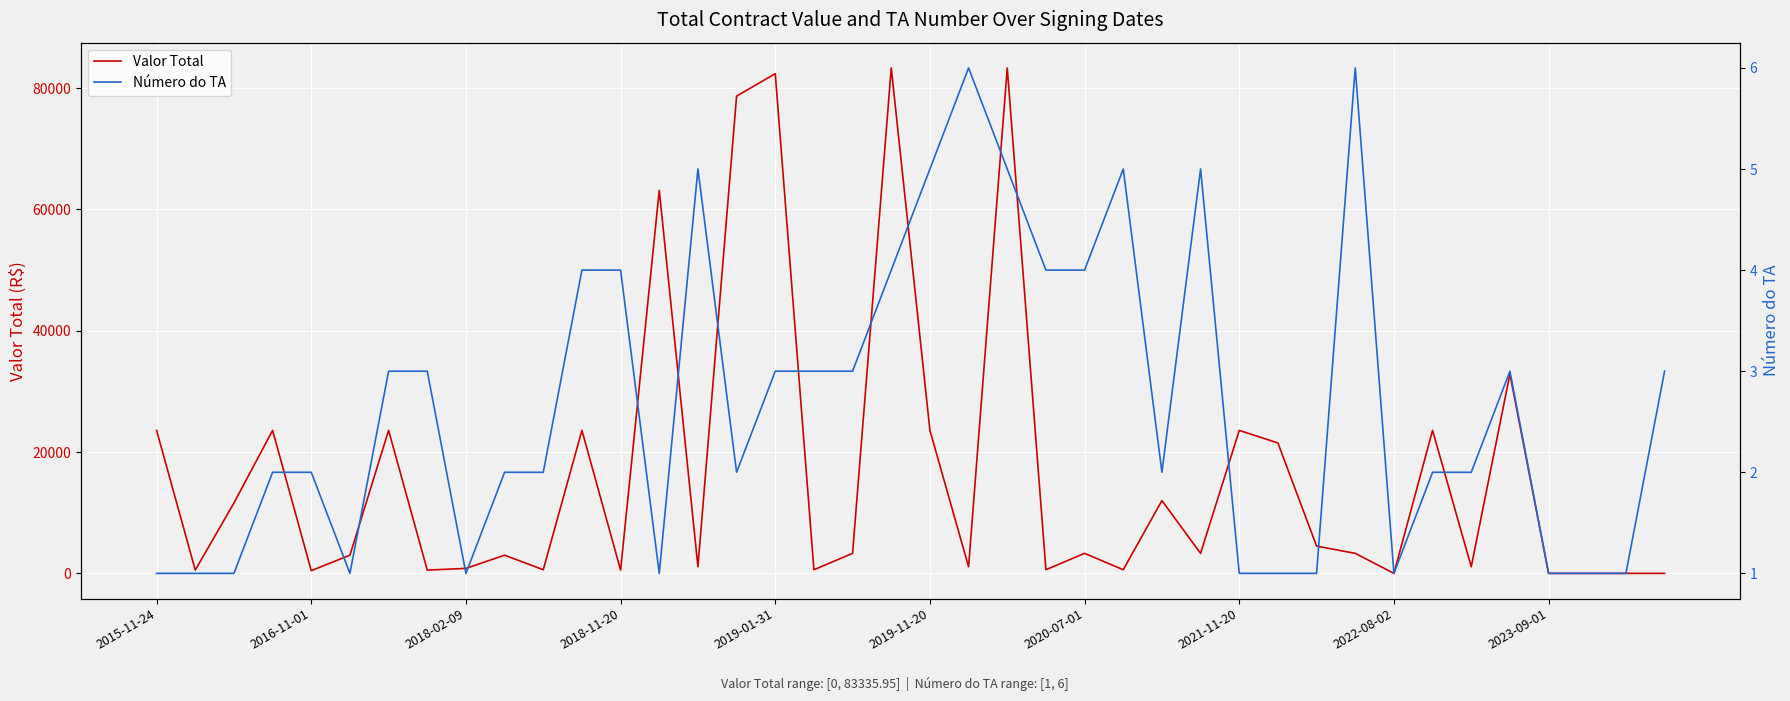

Count the Número do TA values in the range 1 to 4.

33